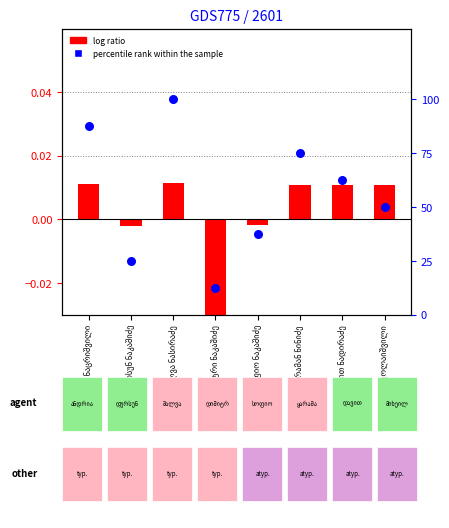

Which series reaches the minimum Y coordinate?

log ratio